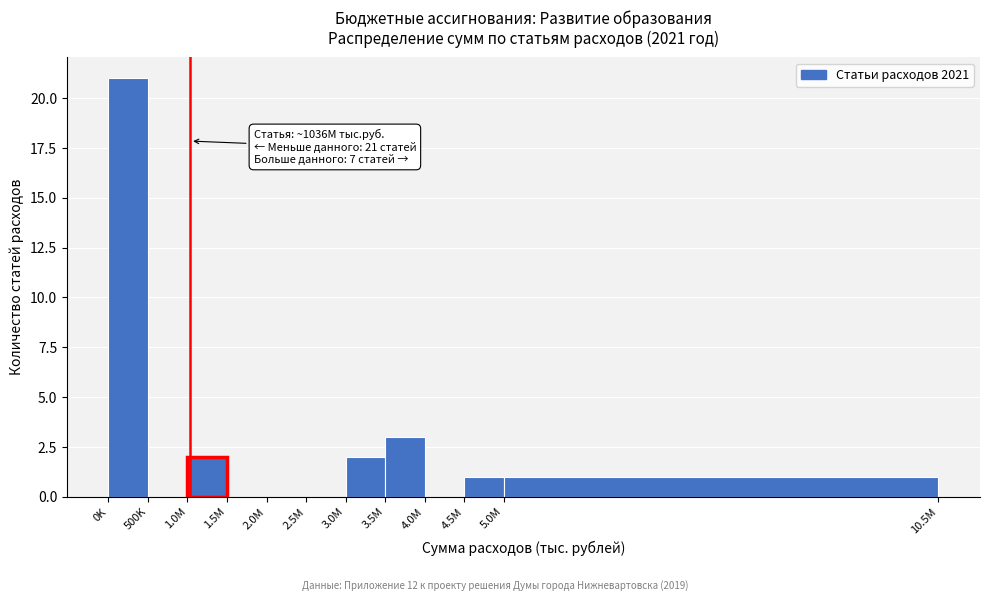

Reading right to left, what are all the values shown in this chart?

5.0M=1	4.5M=1	4.0M=0	3.5M=3	3.0M=2	2.5M=0	2.0M=0	1.5M=0	1.0M=2	500K=0	0K=21